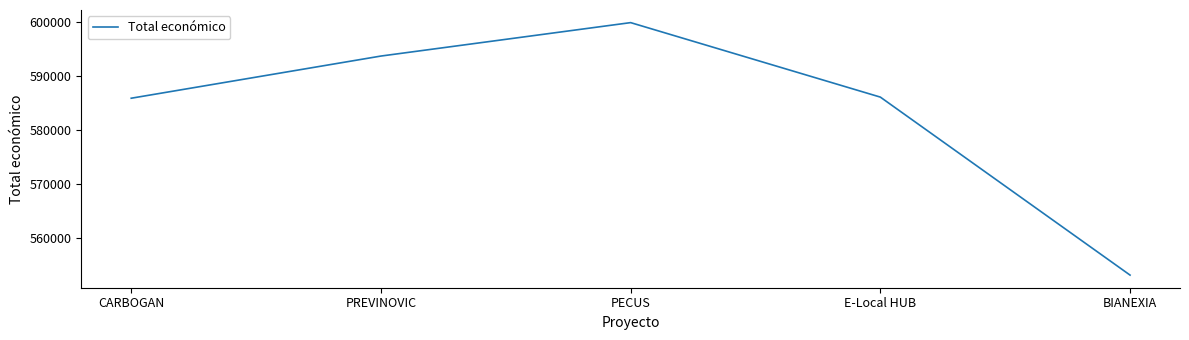

What is the sum of all values?

2918843